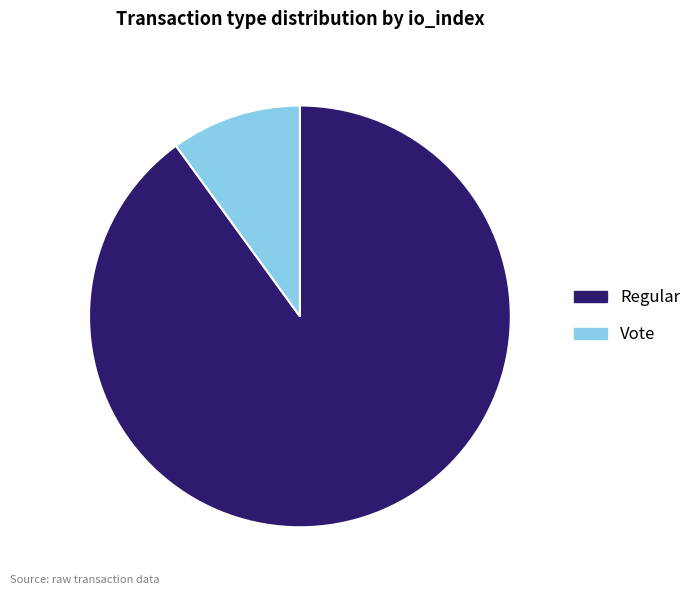

How many segments does this pie chart have?

2